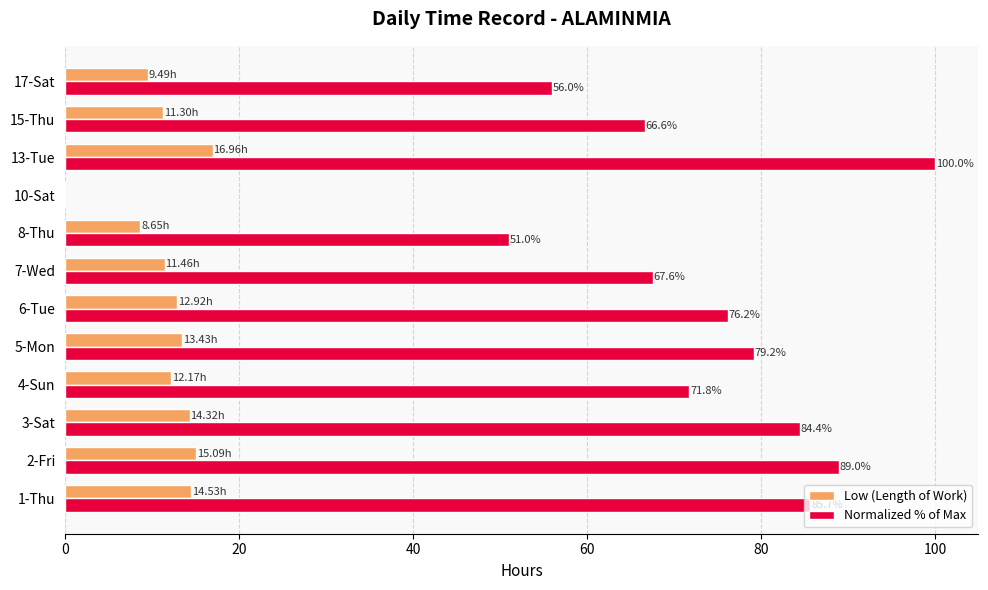

Which series changed the most between 4-Sun and 17-Sat?

Normalized % of Max